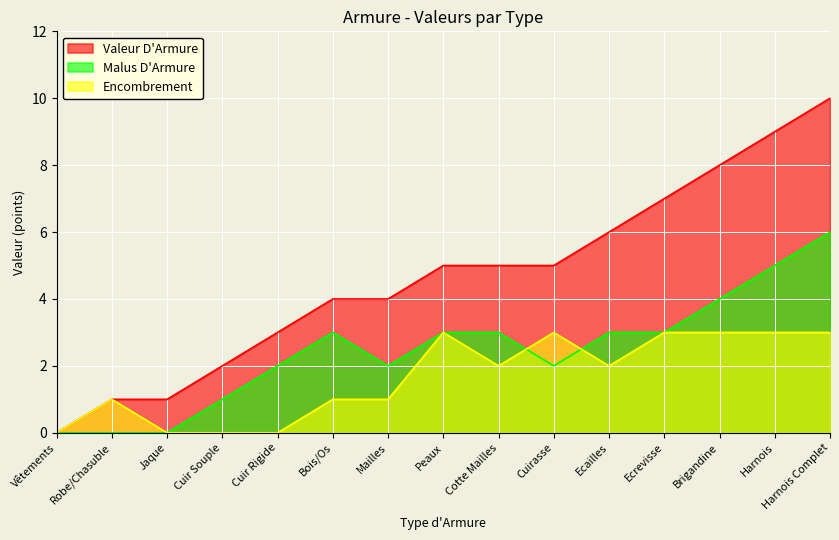

Where is the first local minimum for Malus D'Armure?

Mailles